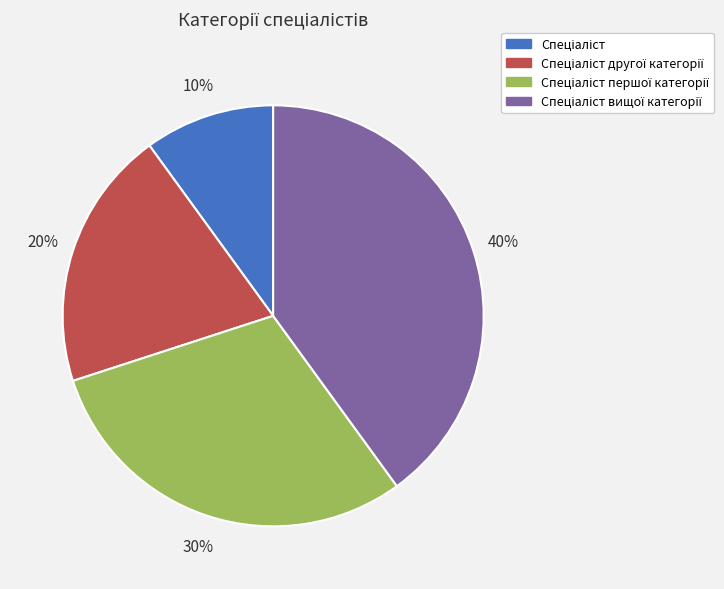

To the nearest percent, what is the difference between the largest and smallest slice percentages?

30%